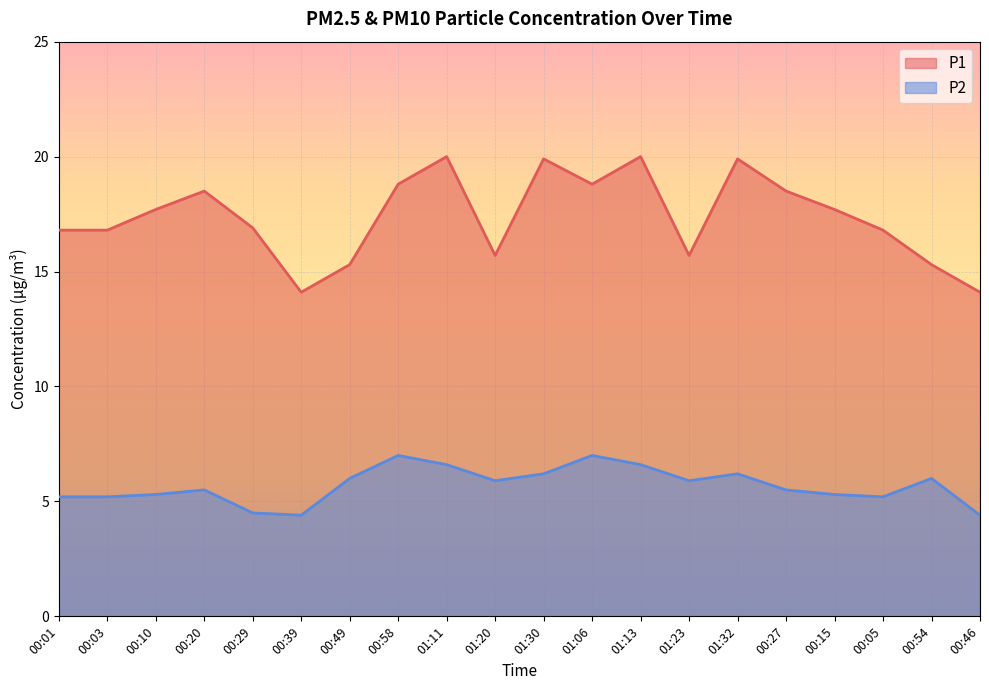

Reading right to left, what are all the values shown in this chart?

P1: 14.1	15.3	16.8	17.7	18.5	19.9	15.7	20.0	18.8	19.9	15.7	20.0	18.8	15.3	14.1	16.9	18.5	17.7	16.8	16.8
P2: 4.4	6.0	5.2	5.3	5.5	6.2	5.9	6.6	7.0	6.2	5.9	6.6	7.0	6.0	4.4	4.5	5.5	5.3	5.2	5.2